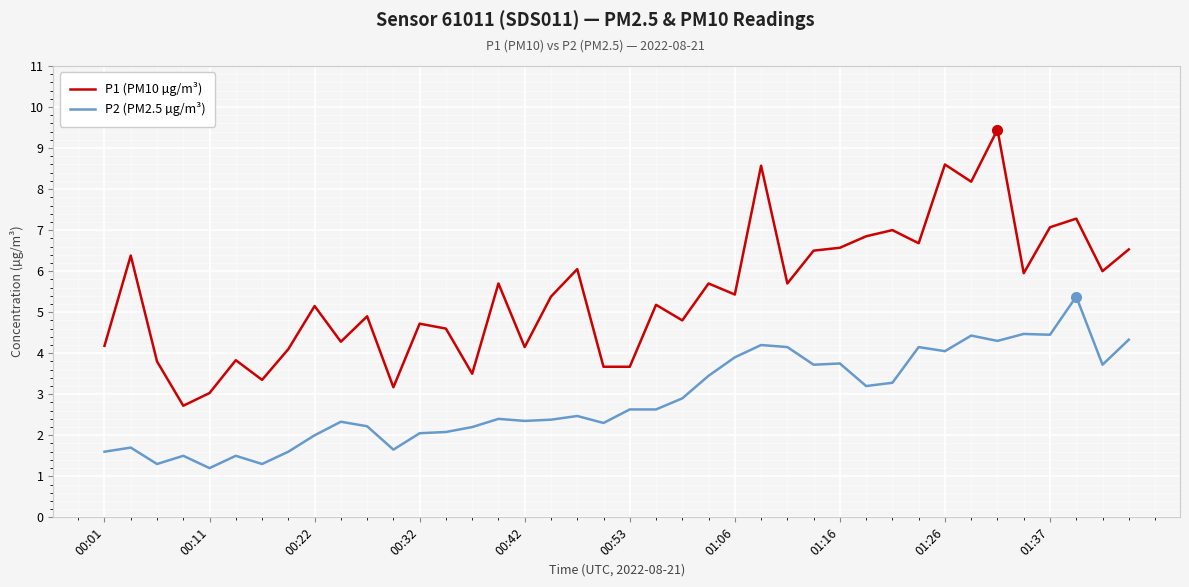

What is the lowest value of the P2 (PM2.5 µg/m³) series?

1.2